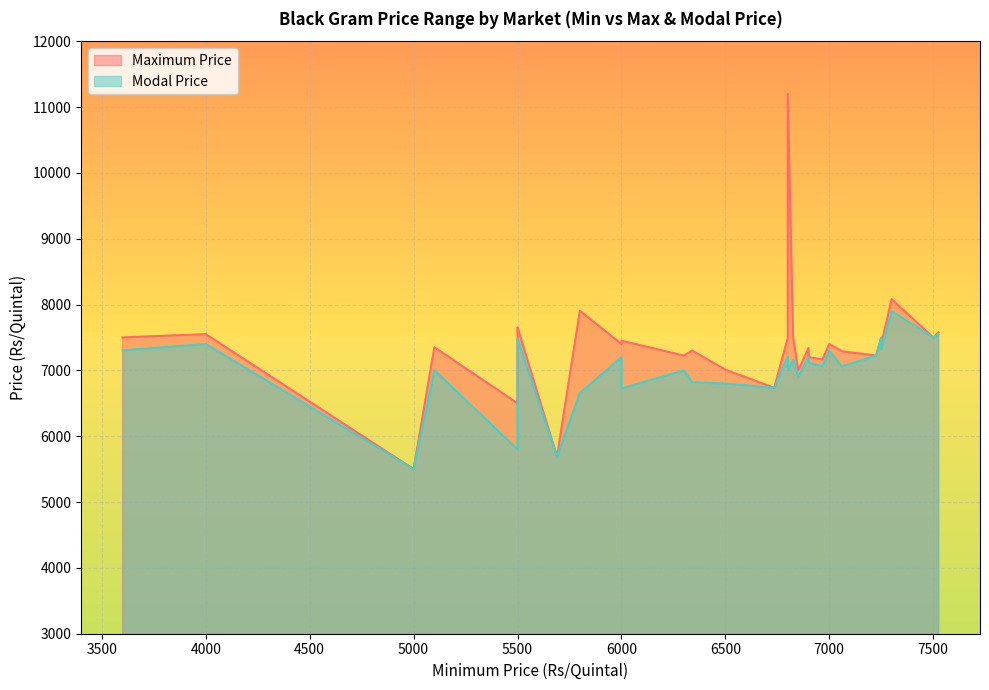

True or false: Modal Price and Maximum Price intersect in this chart.

False